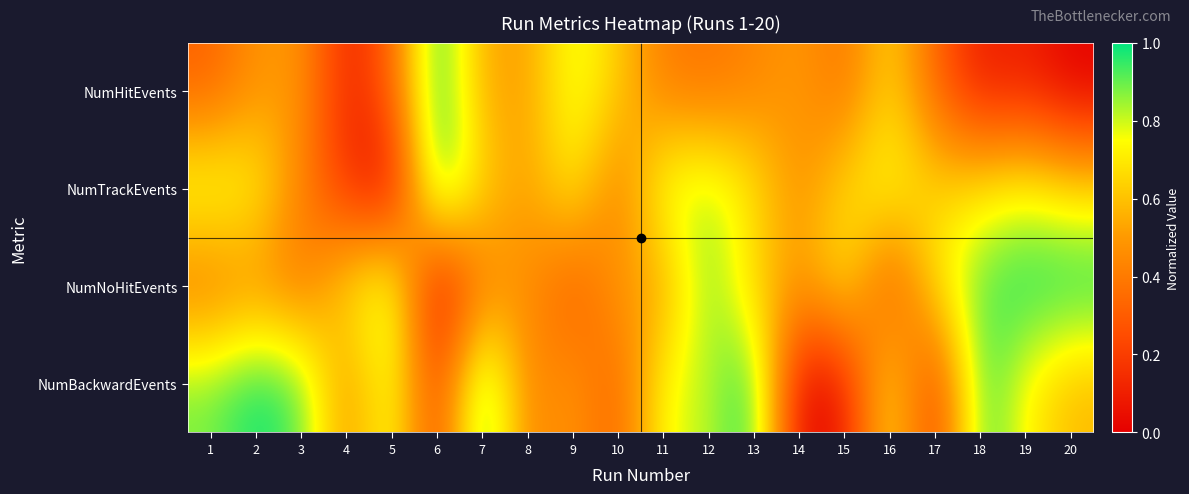

Reading right to left, list all the values displayed in this chart.

NumHitEvents: 20=0.0	19=0.1	18=0.1	17=0.3	16=0.7	15=0.4	14=0.5	13=0.4	12=0.4	11=0.4	10=0.6	9=0.8	8=0.5	7=0.5	6=1.0	5=0.3	4=0.1	3=0.5	2=0.5	1=0.3
NumTrackEvents: 20=0.7	19=0.8	18=0.7	17=0.6	16=0.8	15=0.7	14=0.5	13=0.7	12=0.8	11=0.8	10=0.4	9=0.7	8=0.5	7=0.7	6=1.0	5=0.0	4=0.2	3=0.4	2=0.7	1=0.8
NumNoHitEvents: 20=1.0	19=1.0	18=0.9	17=0.7	16=0.2	15=0.7	14=0.5	13=0.6	12=0.9	11=0.5	10=0.5	9=0.3	8=0.5	7=0.4	6=0.0	5=0.9	4=0.7	3=0.4	2=0.5	1=0.4
NumBackwardEvents: 20=0.6	19=0.7	18=1.0	17=0.2	16=0.7	15=0.1	14=0.0	13=1.0	12=0.8	11=0.8	10=0.3	9=0.5	8=0.4	7=1.0	6=0.2	5=0.8	4=0.5	3=0.9	2=1.0	1=0.9